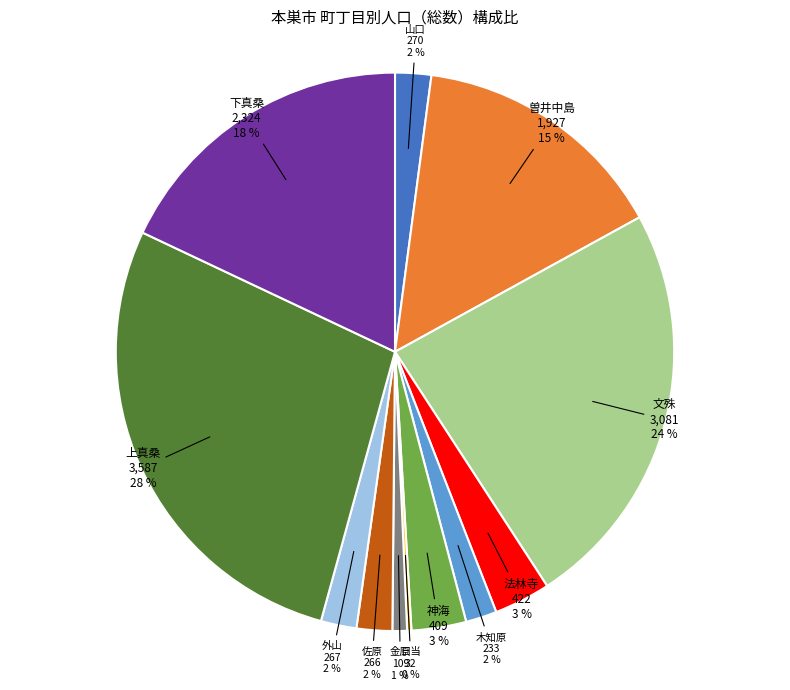

To the nearest percent, what is the average slice percentage?

8%